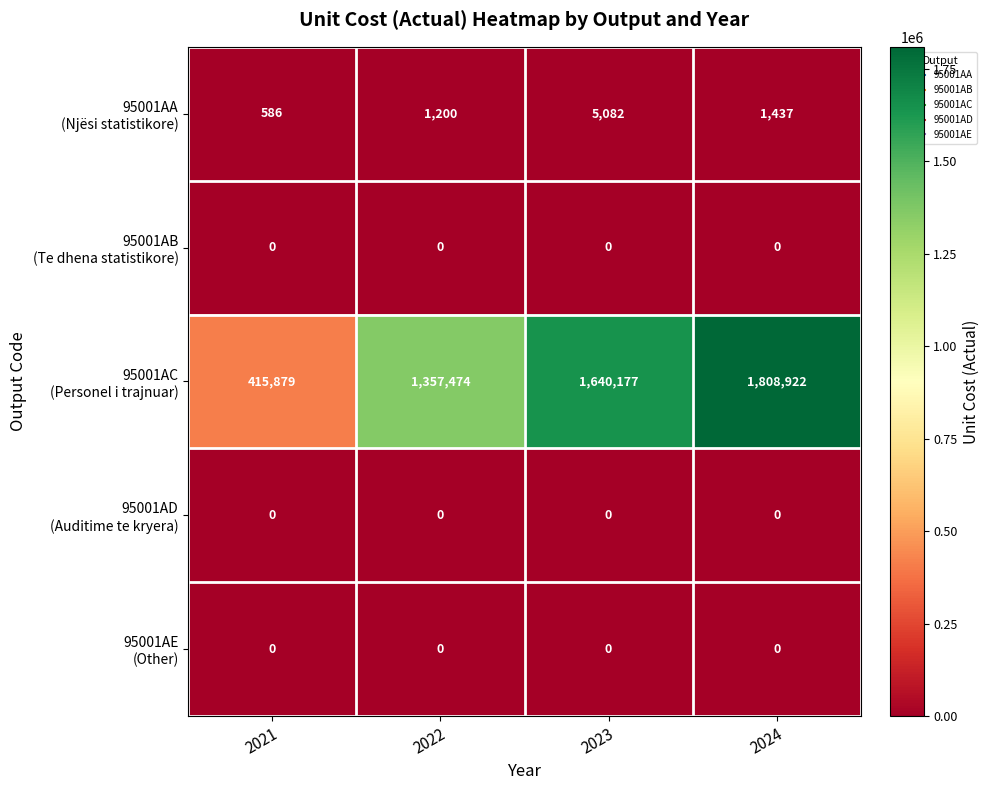

At how many categories does at least one series exceed 230900?

4